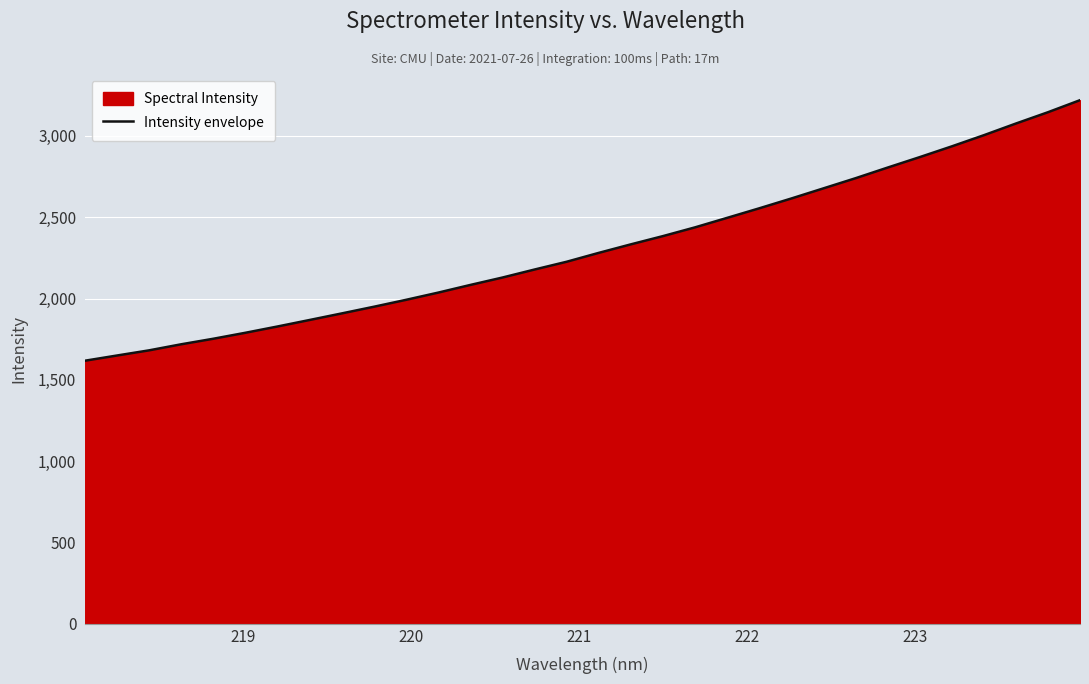

What is the minimum value shown in the chart?

1617.3